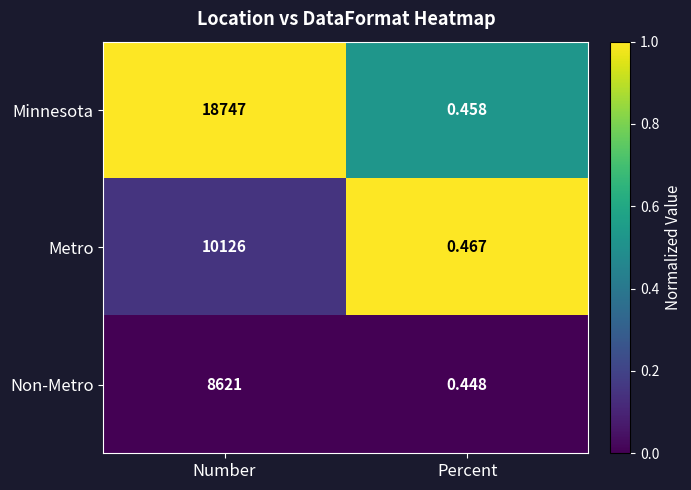

What is the spread (max minus min) of values at Percent?

0.0